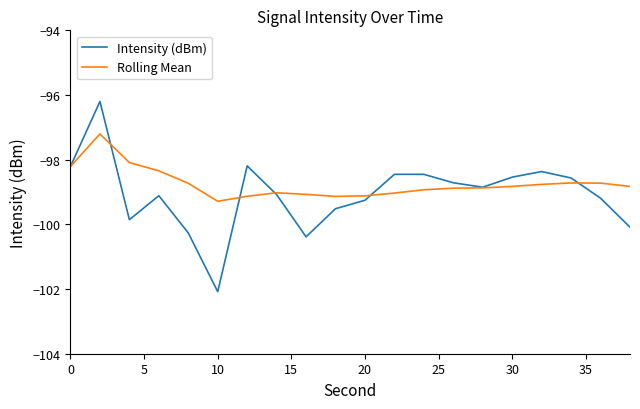

Which series has the widest spread of values?

Intensity (dBm)